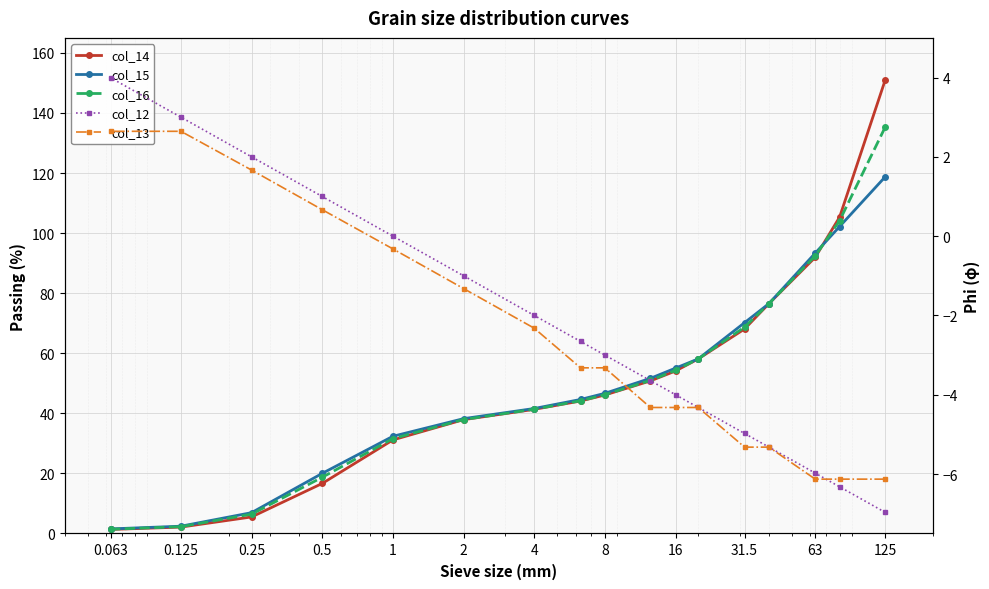

The value of col_14 at 63 is 25.2. True or false?

False